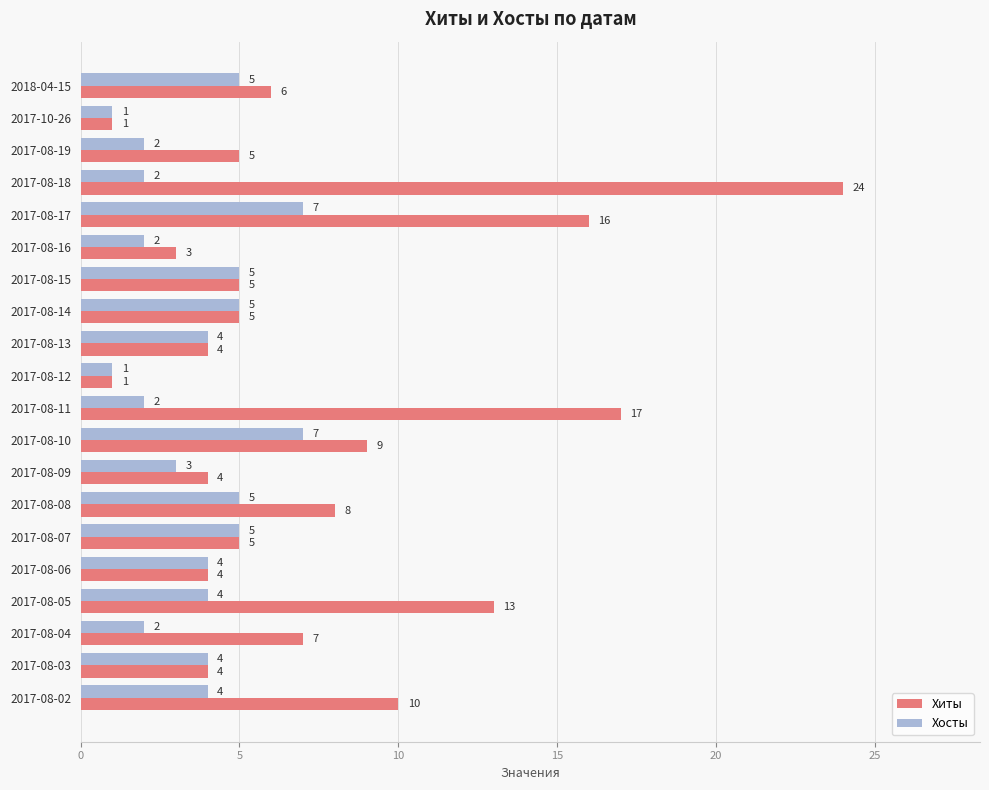

The value of Хиты at 2017-08-19 is 7. True or false?

False